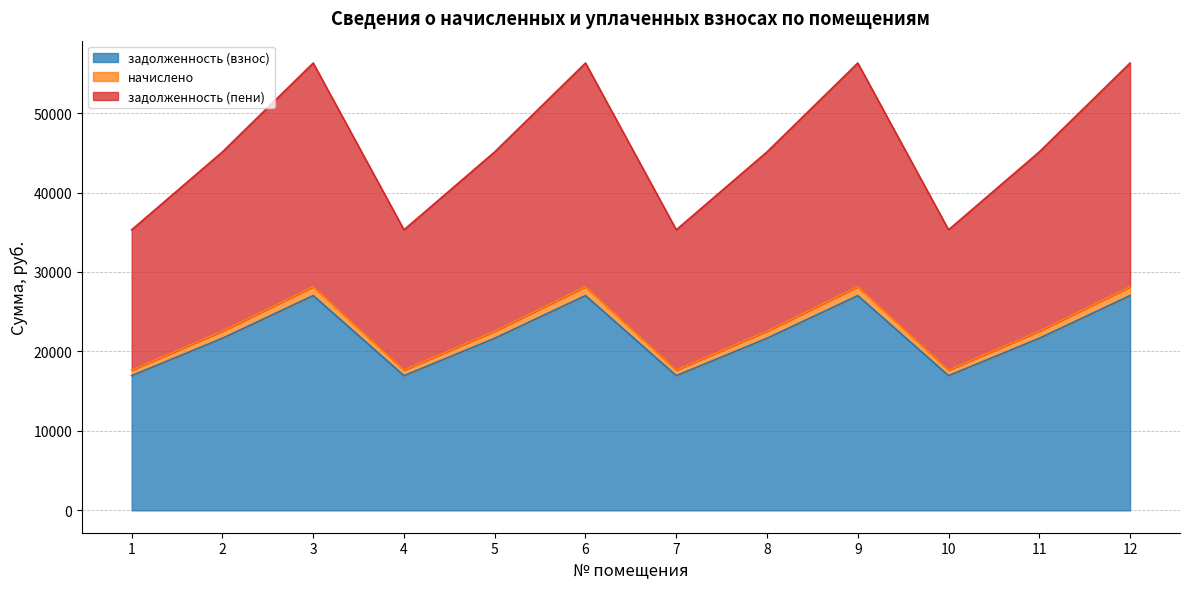

What is the highest value of the задолженность (взнос) series?

27028.6